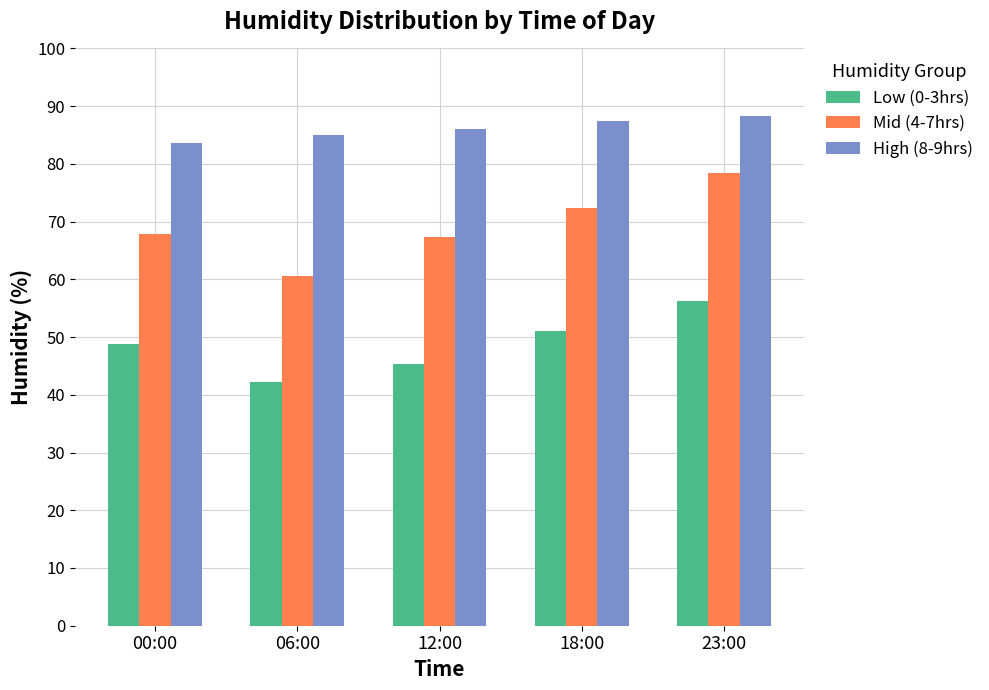

Reading left to right, list all the values displayed in this chart.

Low (0-3hrs): 00:00=48.8	06:00=42.2	12:00=45.3	18:00=51.0	23:00=56.2
Mid (4-7hrs): 00:00=67.9	06:00=60.5	12:00=67.4	18:00=72.4	23:00=78.5
High (8-9hrs): 00:00=83.6	06:00=85.0	12:00=86.0	18:00=87.4	23:00=88.3